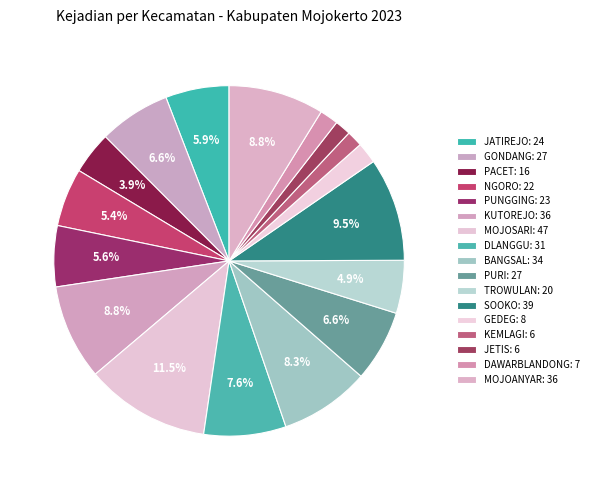

Between NGORO and BANGSAL, which is larger?

BANGSAL